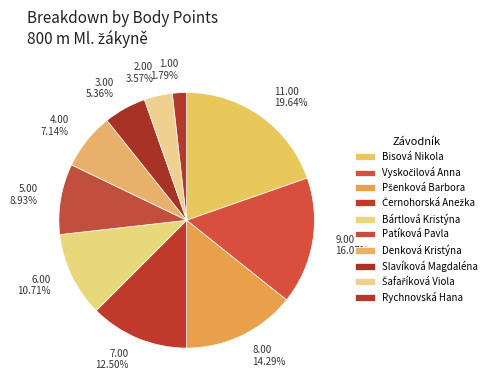

How many segments does this pie chart have?

10